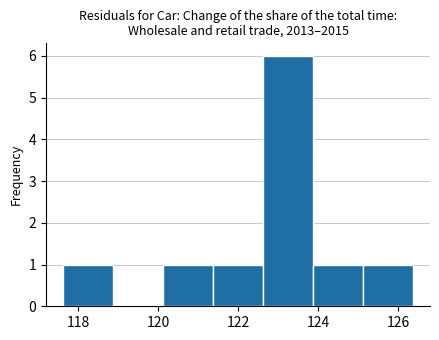

Reading left to right, list every bar in this chart as the range it spans on the x-axis followed by its height. Neither the bar edges nor the heights are printed on the chart, so give them approximately, as read against the axes.

117.6 to 118.8: 1
118.8 to 120.2: 0
120.2 to 121.4: 1
121.4 to 122.6: 1
122.6 to 123.8: 6
123.8 to 125.2: 1
125.2 to 126.4: 1